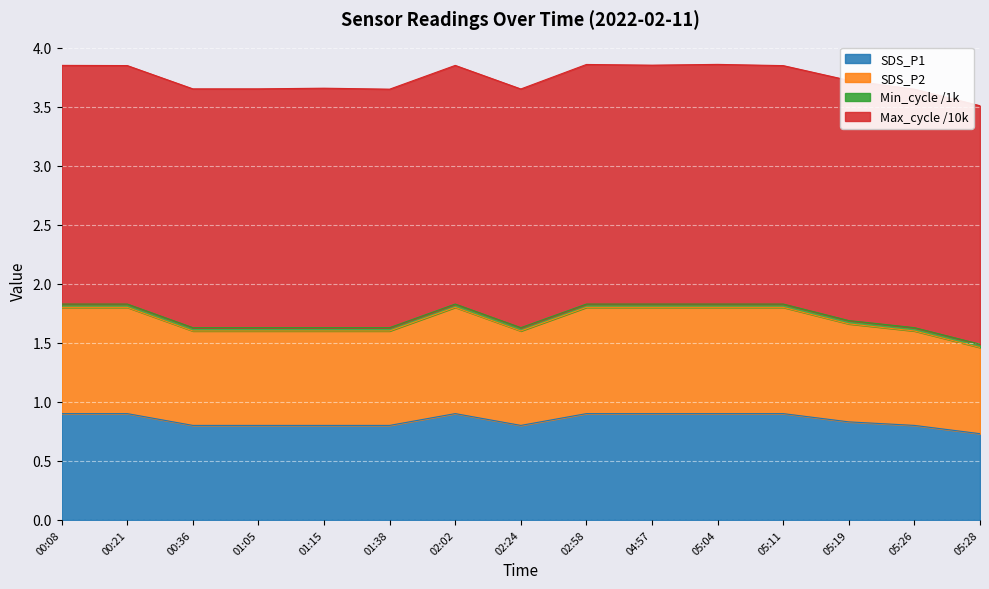

Which series has the widest spread of values?

SDS_P1